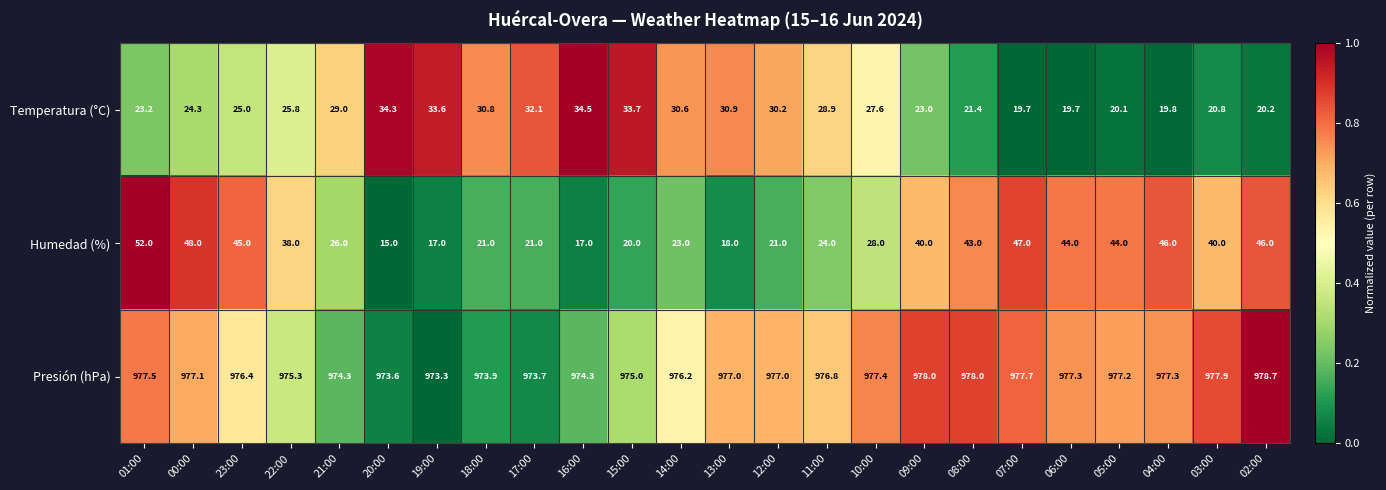

At which label does Humedad (%) first exceed 38?

01:00